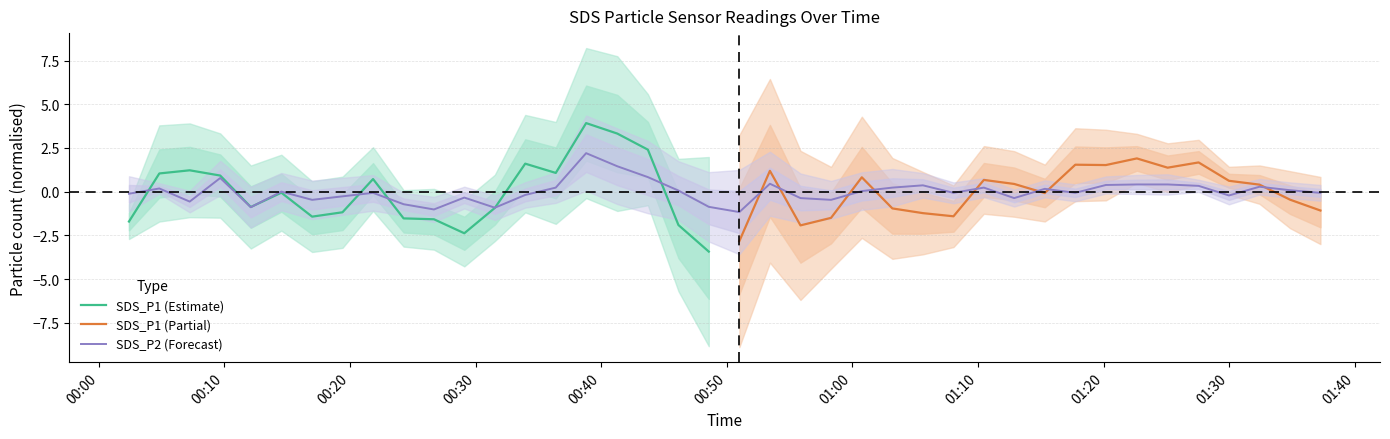

What is the lowest value of the SDS_P2 (Forecast) series?

-1.2